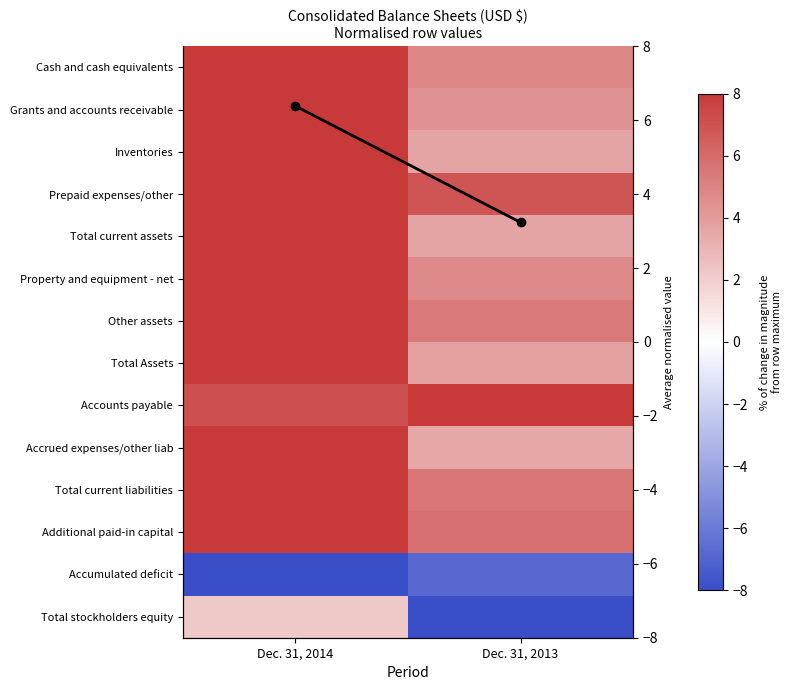

At which category does the chart reach its minimum across all series?

Dec. 31, 2014